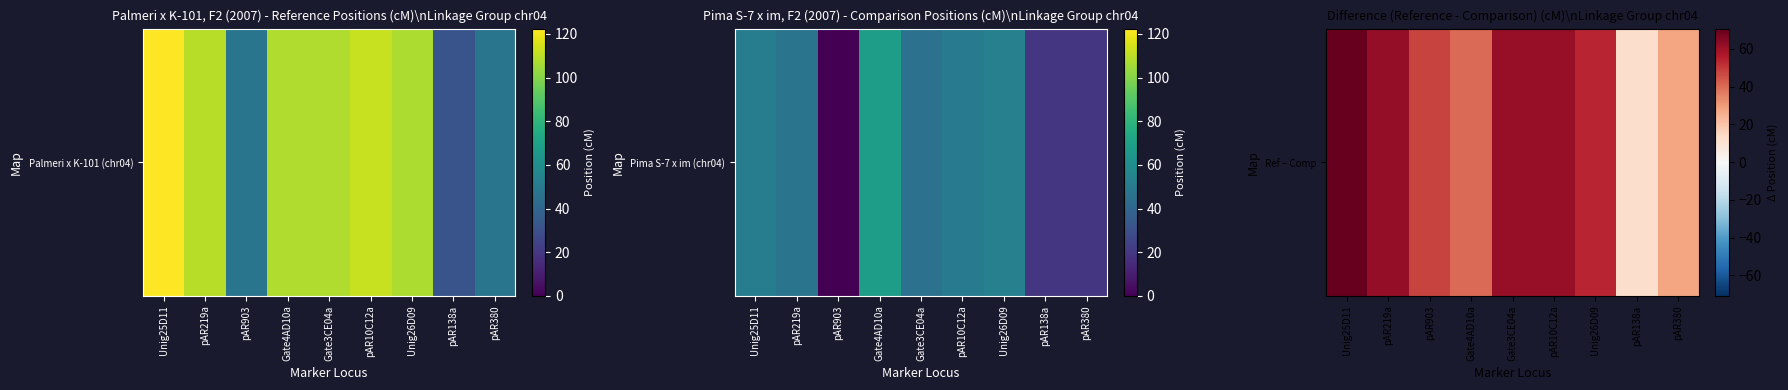

How many categories are shown in the chart?

9